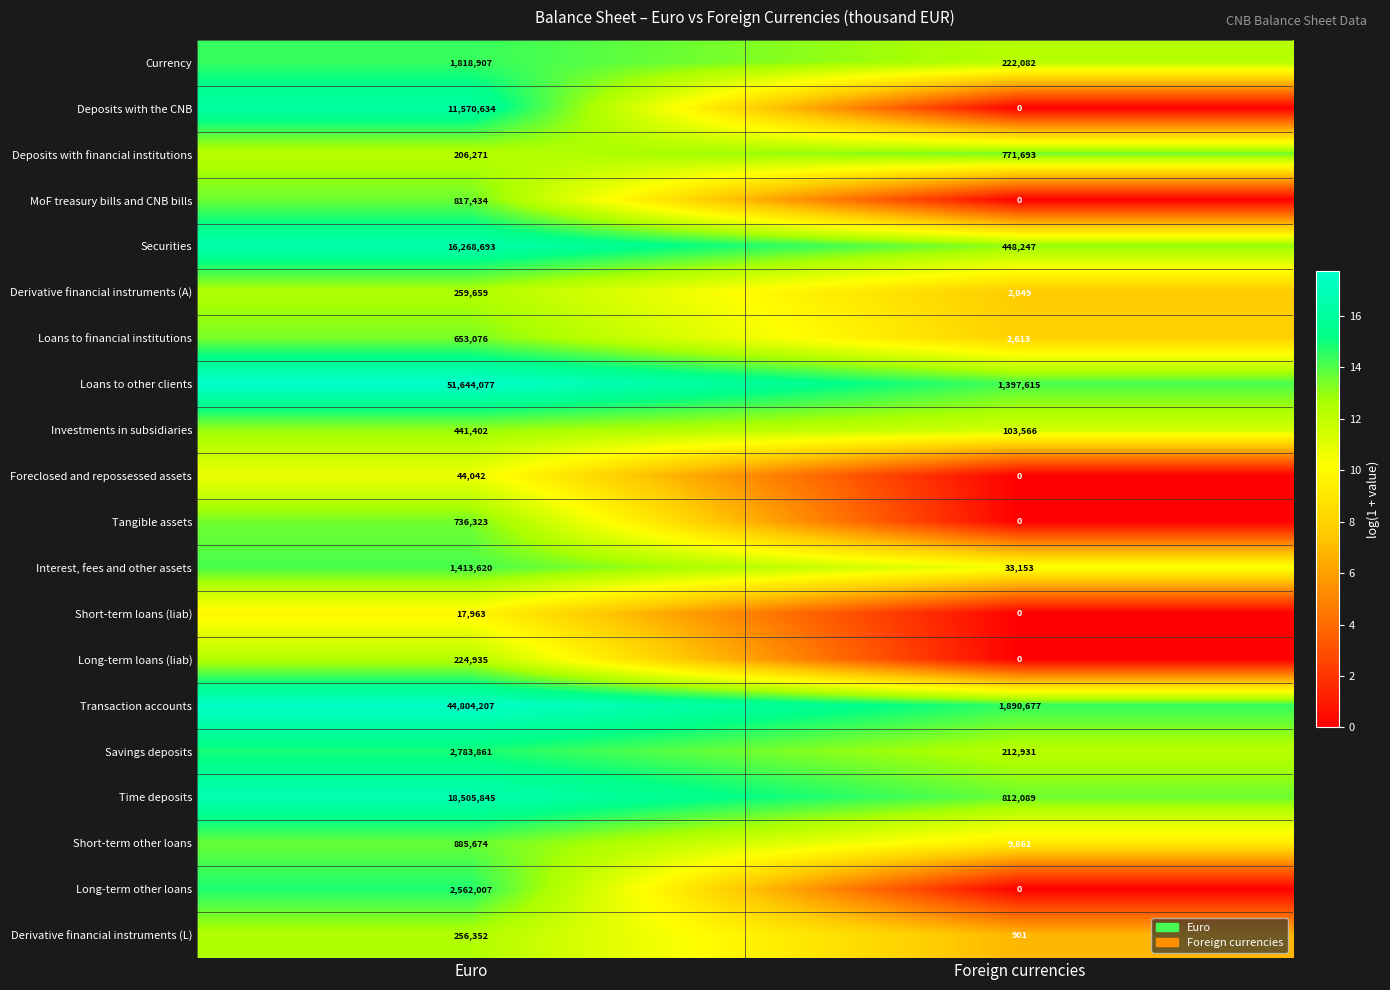

What is the total value across all series at Foreign currencies?

5907477